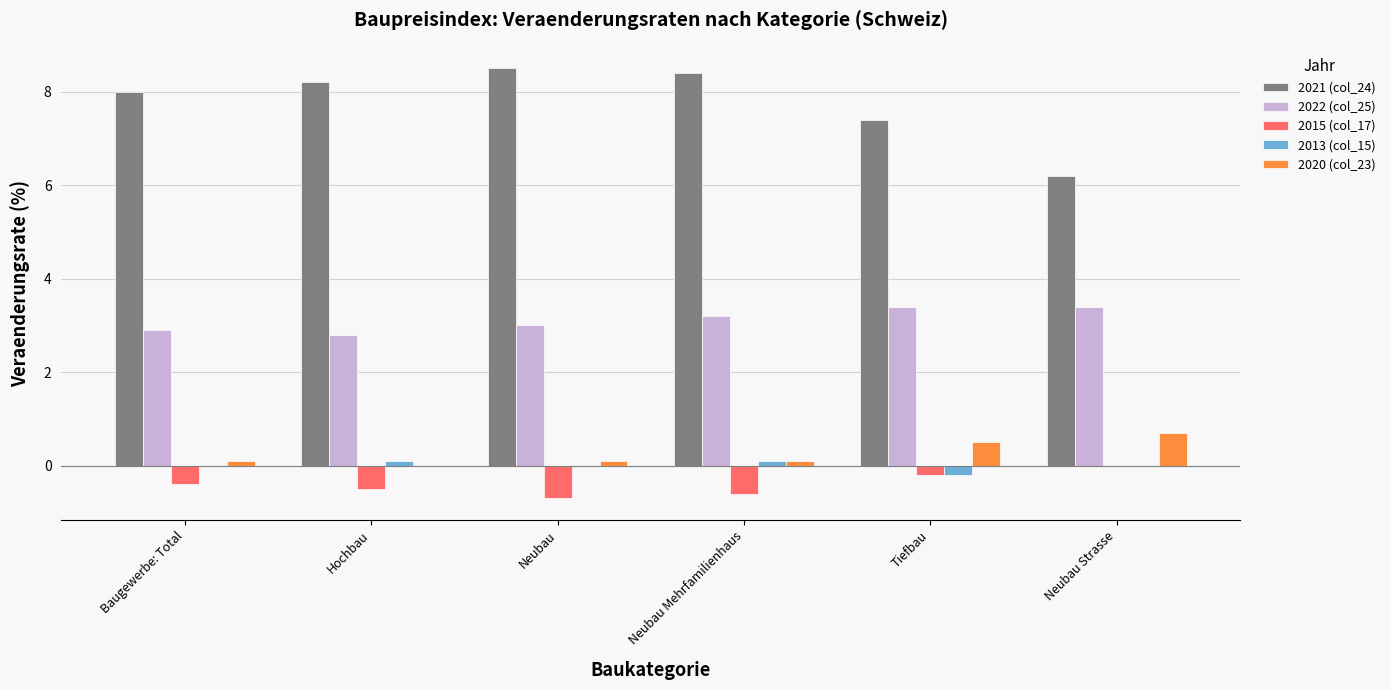

Is it true that 2020 (col_23) equals 0.0 at Hochbau?

True